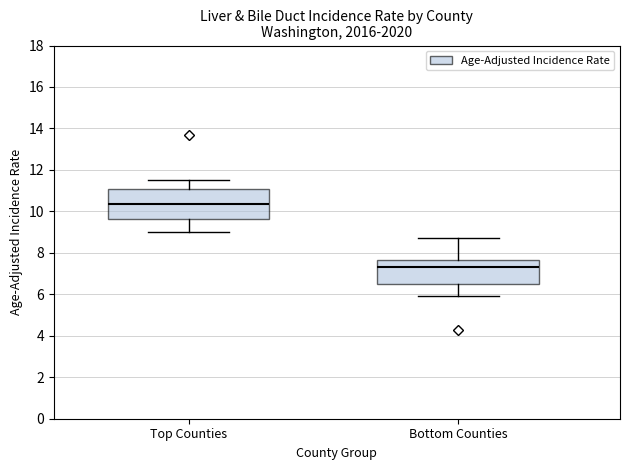

Reading left to right, transcribe this box plot: for each box, give where its median line is, the range the box spans, and where its two whiskers end, as read against the y-axis. The values are not printed on the chart, so give them approximately, as read against the axis.

Top Counties: median 10.4, box 9.6 to 11.2, whiskers 9.0 to 11.6
Bottom Counties: median 7.4, box 6.6 to 7.6, whiskers 6.0 to 8.8